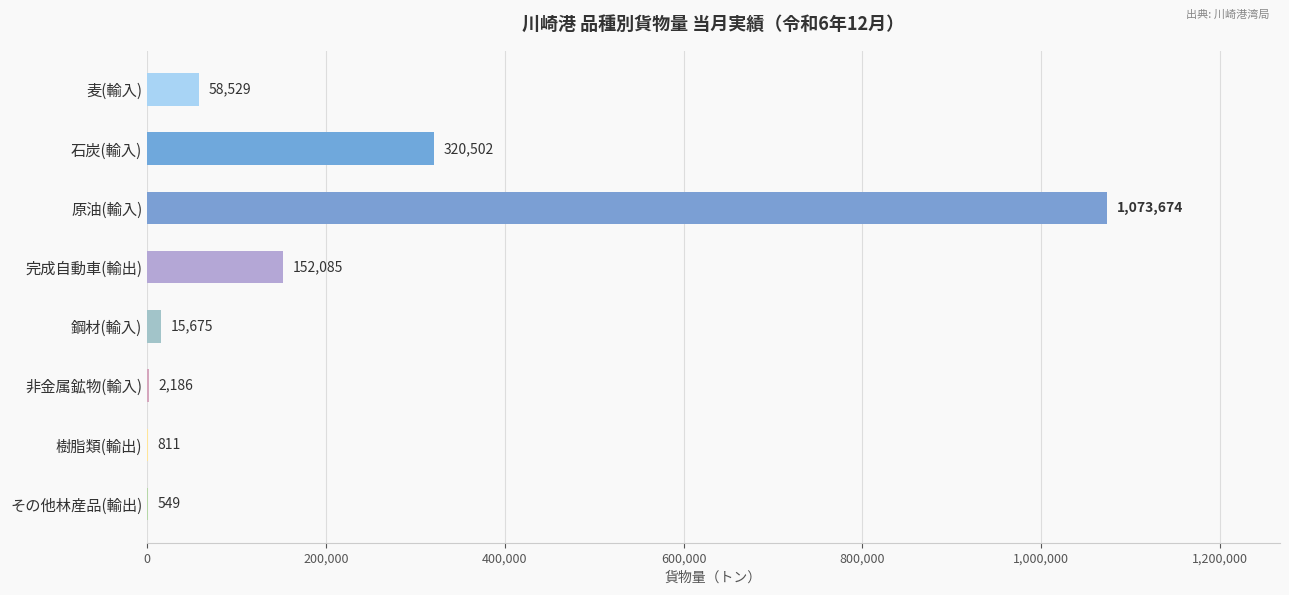

Is it true that the value at 完成自動車(輸出) is 152085?

True